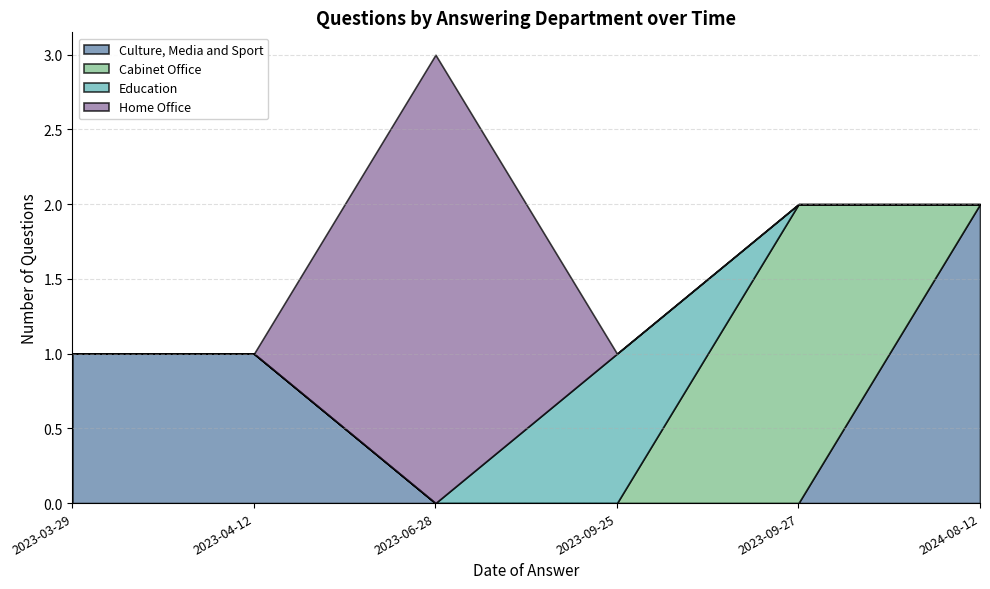

Which category has the highest value in the answering dept id series?

2024-08-12